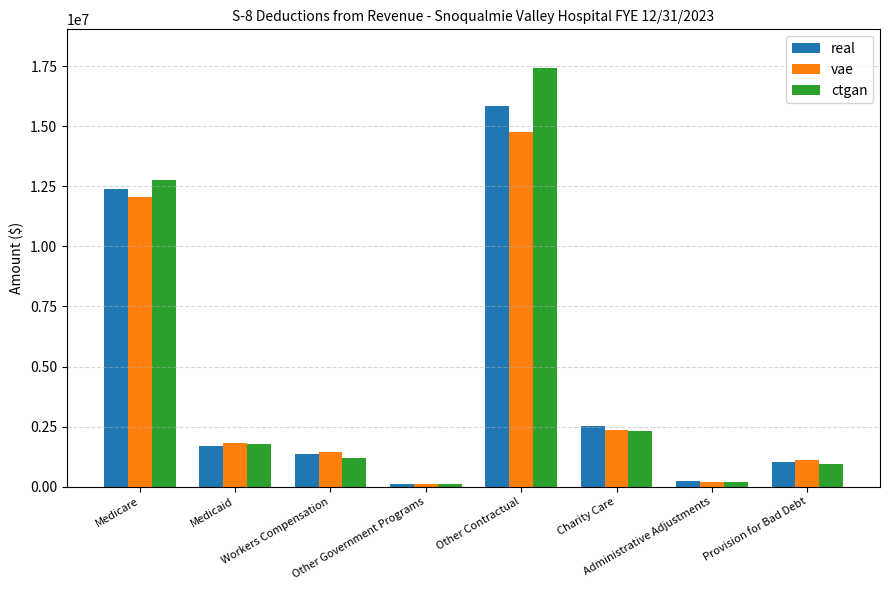

What is the difference between the highest and lowest values at Medicare?

686583.9